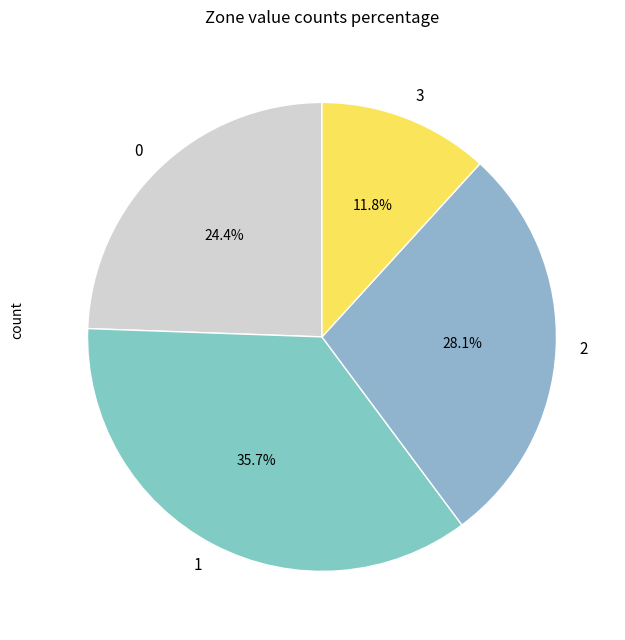

To the nearest percent, what percentage of the pie is 0?

24%